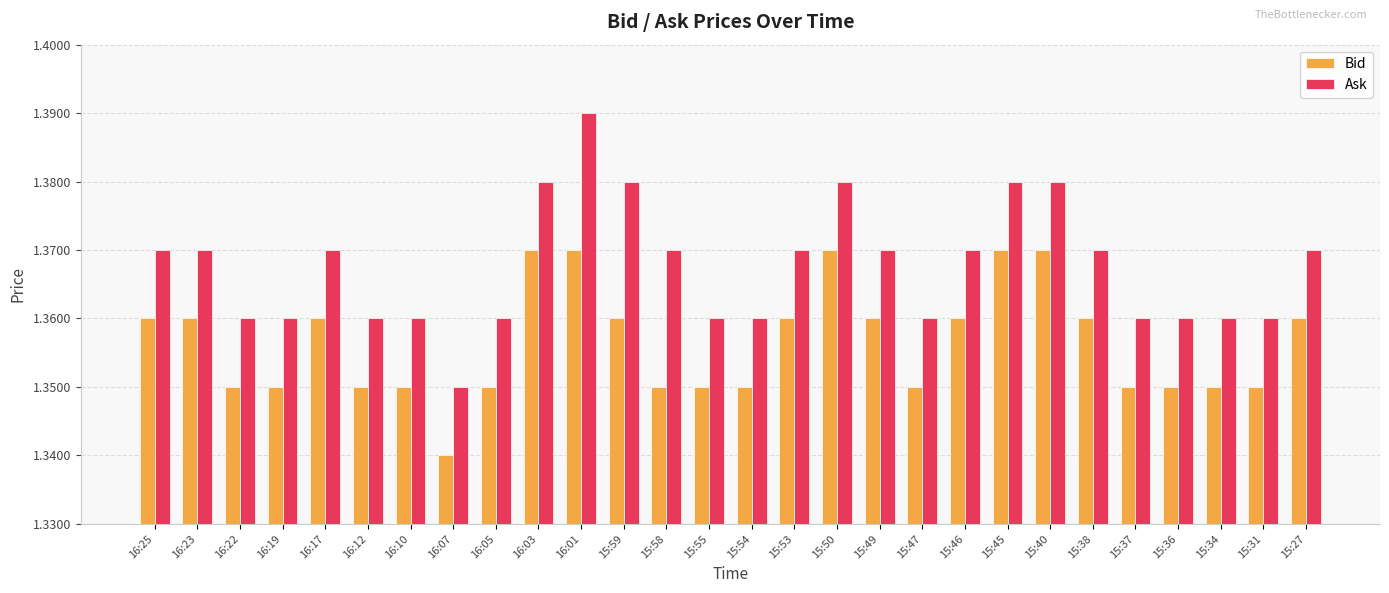

What is the sum of all Ask values?

38.3